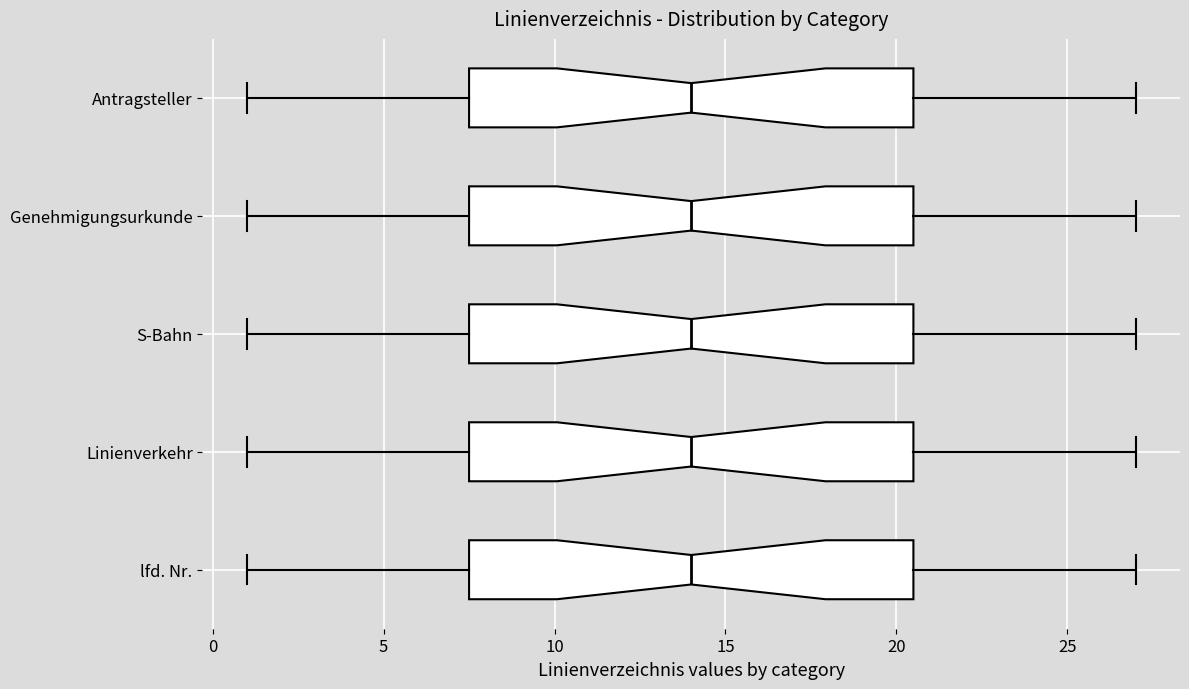

Reading bottom to top, transcribe this box plot: for each box, give where its median line is, the range the box spans, and where its two whiskers end, as read against the x-axis. The values are not printed on the chart, so give them approximately, as read against the axis.

lfd. Nr.: median 14.0, box 7.5 to 20.5, whiskers 1.0 to 27.0
Linienverkehr: median 14.0, box 7.5 to 20.5, whiskers 1.0 to 27.0
S-Bahn: median 14.0, box 7.5 to 20.5, whiskers 1.0 to 27.0
Genehmigungsurkunde: median 14.0, box 7.5 to 20.5, whiskers 1.0 to 27.0
Antragsteller: median 14.0, box 7.5 to 20.5, whiskers 1.0 to 27.0